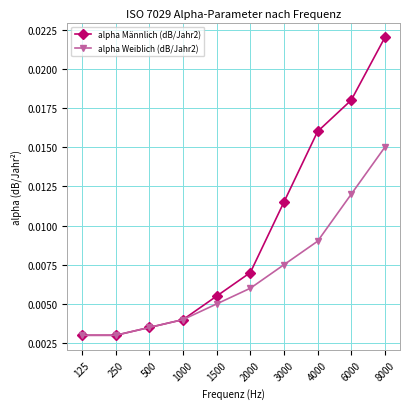

At which label does alpha Männlich (dB/Jahr2) reach its peak?

8000